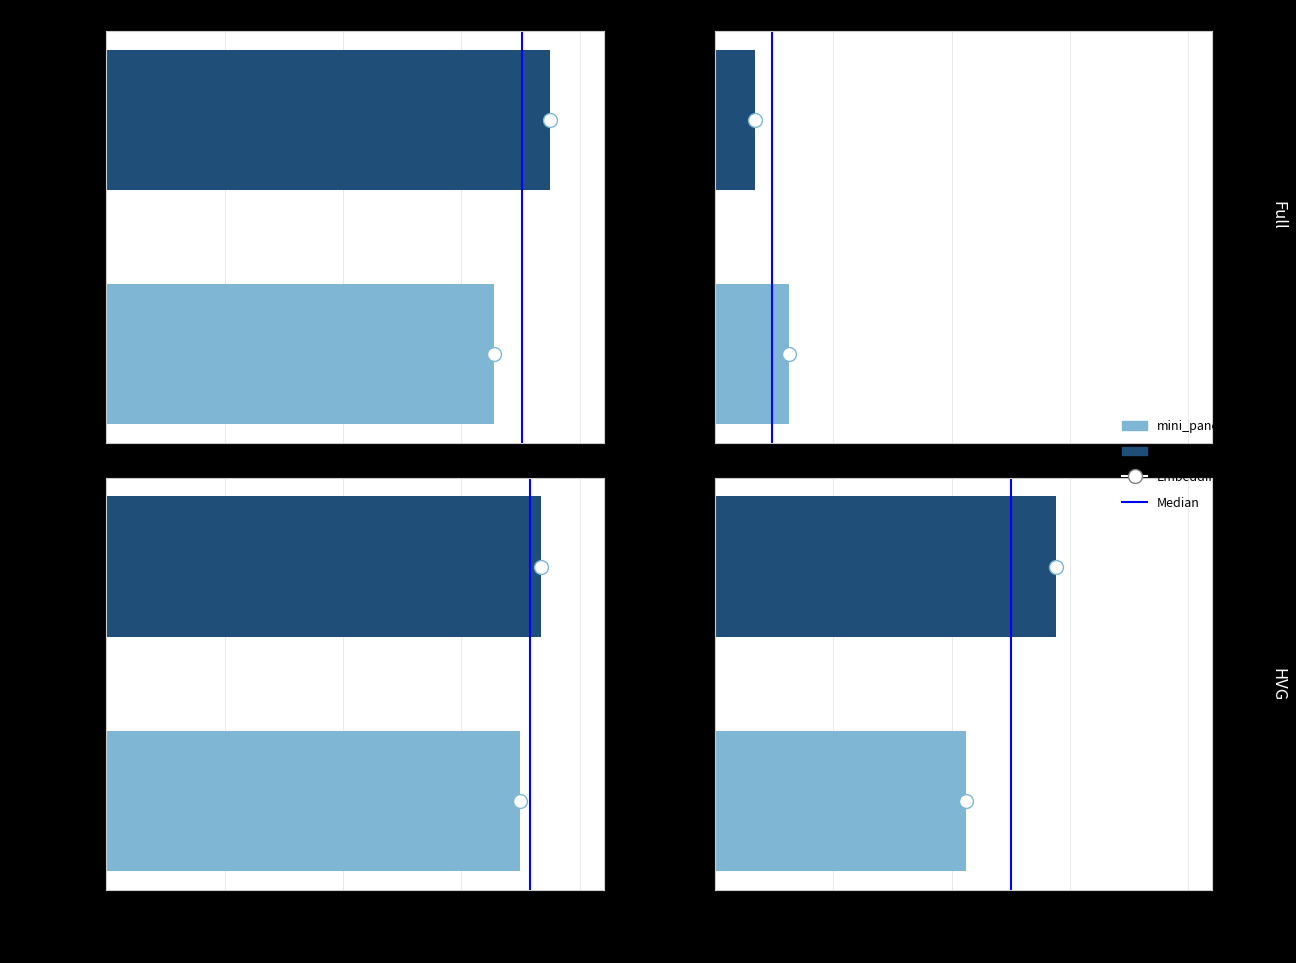

Rank the categories by value from highest to lowest.

0.25, 0.00